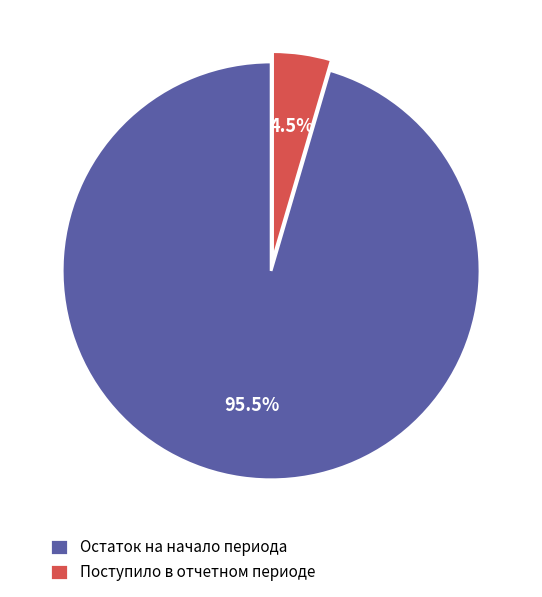

Count the number of slices in the pie.

2